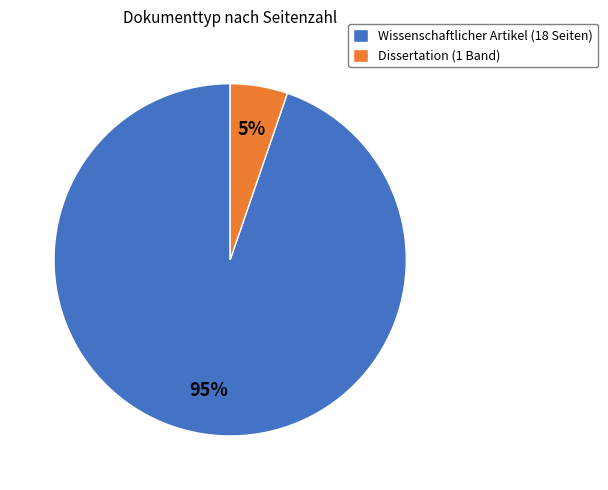

To the nearest percent, what portion does Wissenschaftlicher Artikel (18 Seiten) represent?

95%